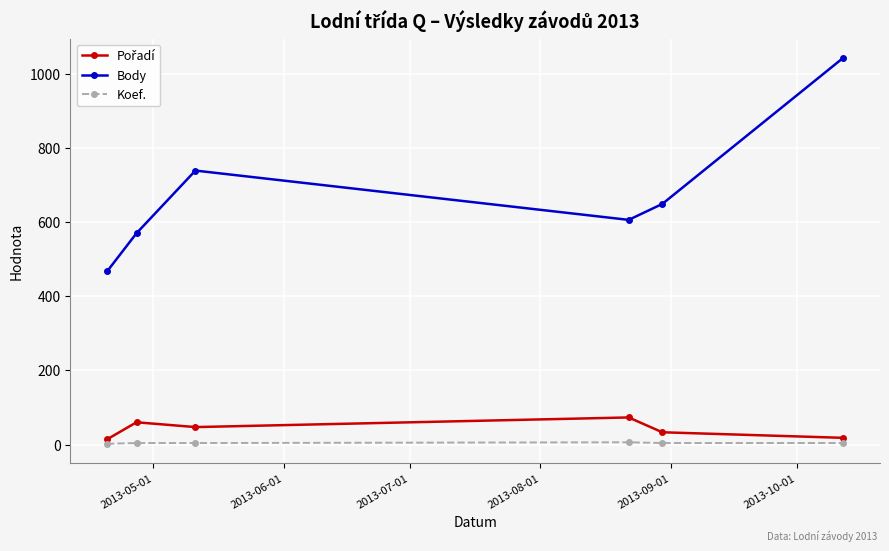

What is the minimum value for Body?

467